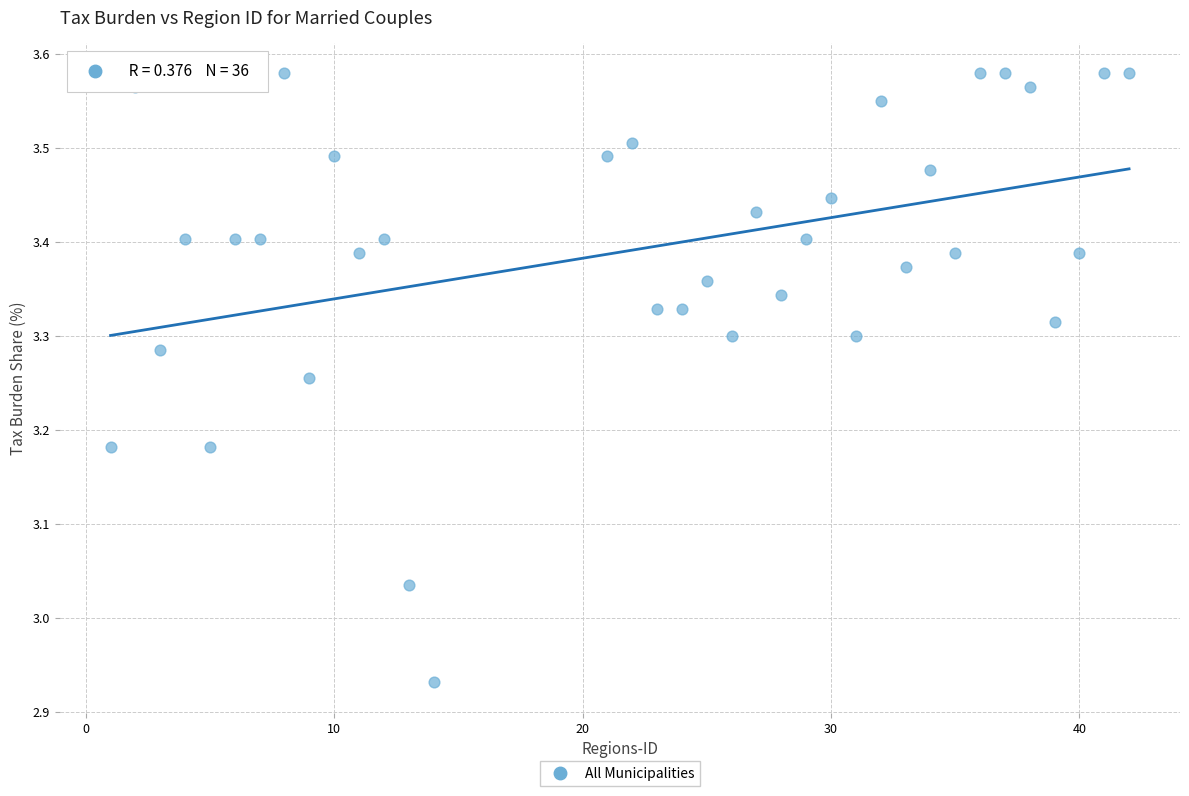

What is the range of X values (max minus min)?

41.0